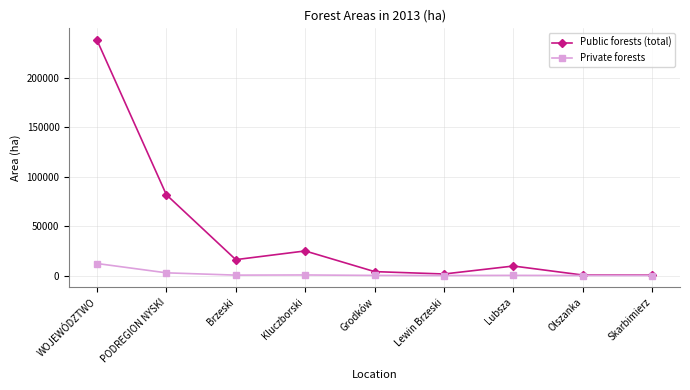

What is the label of the 7th point from the right?

Brzeski